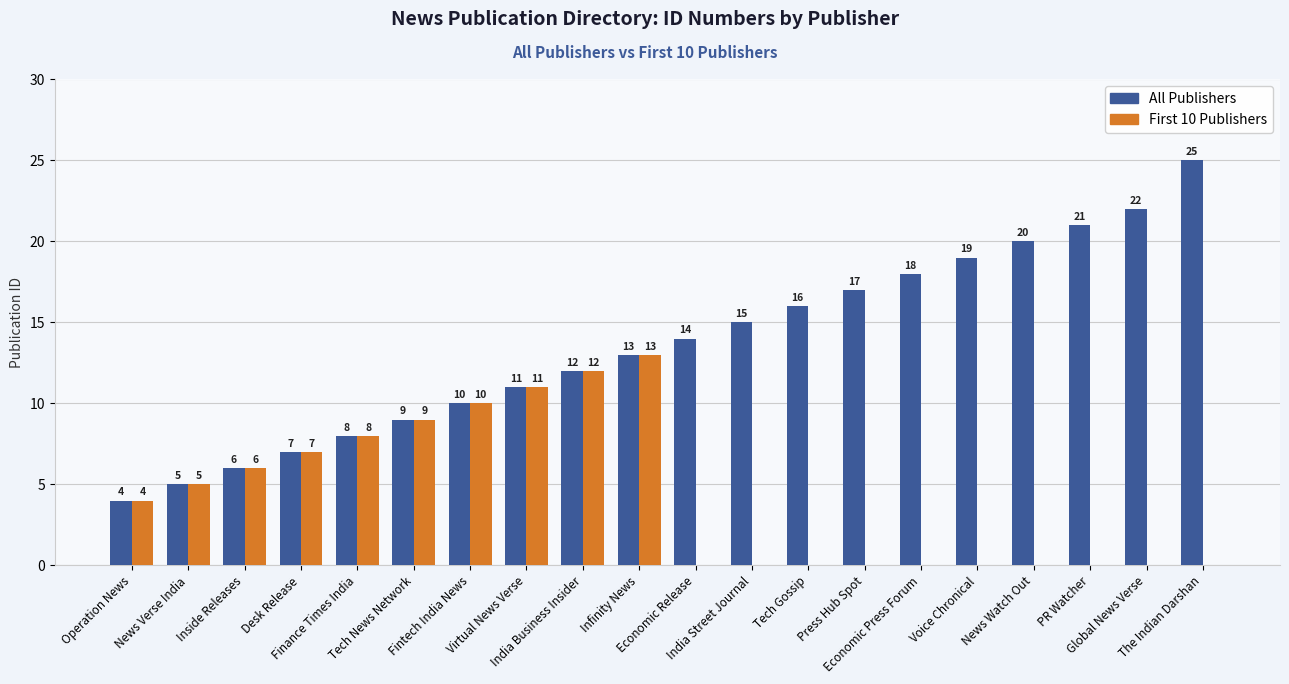

Which series has the largest total across all categories?

All Publishers